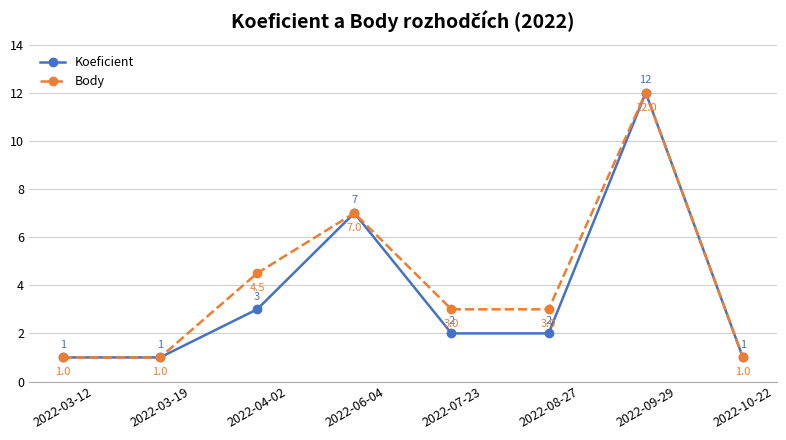

Which series has the largest total across all categories?

Body